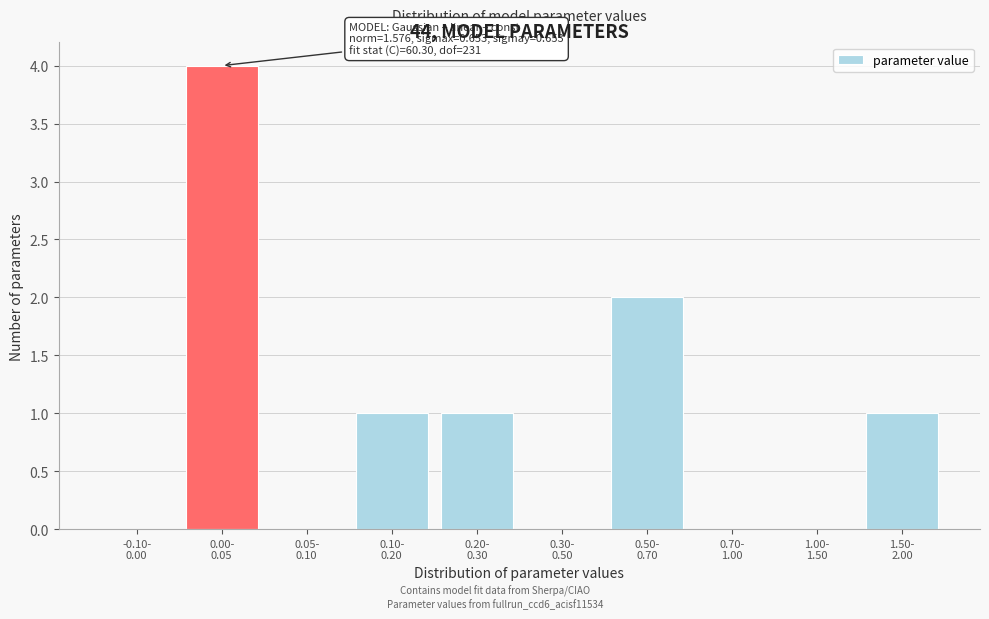

What is the greatest value displayed?

4